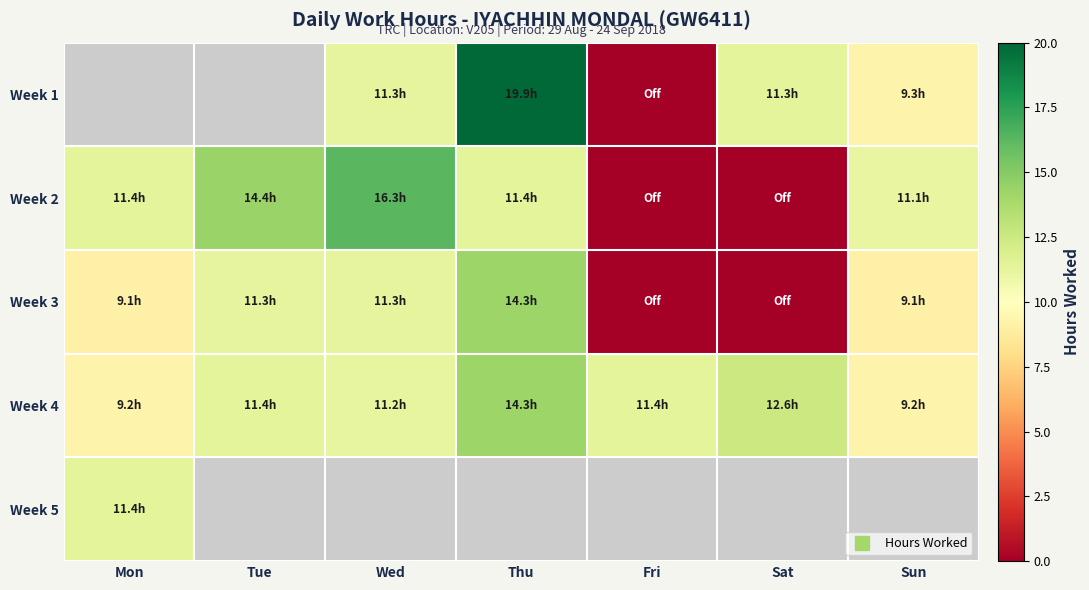

Read the Week 5 value at Mon.

11.4